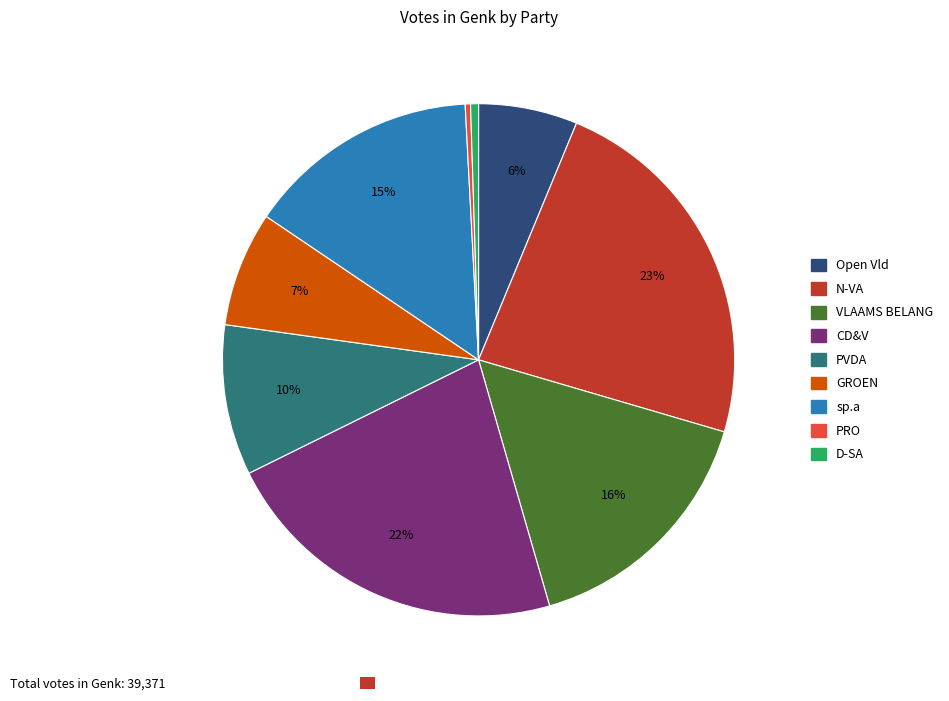

Is the sum of PVDA and N-VA greater than half?

No